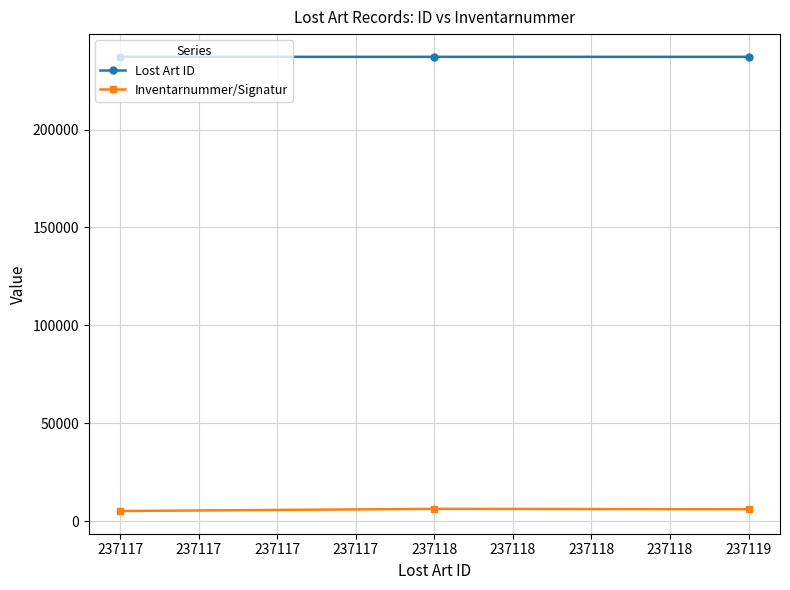

Which series has the largest total across all categories?

Lost Art ID